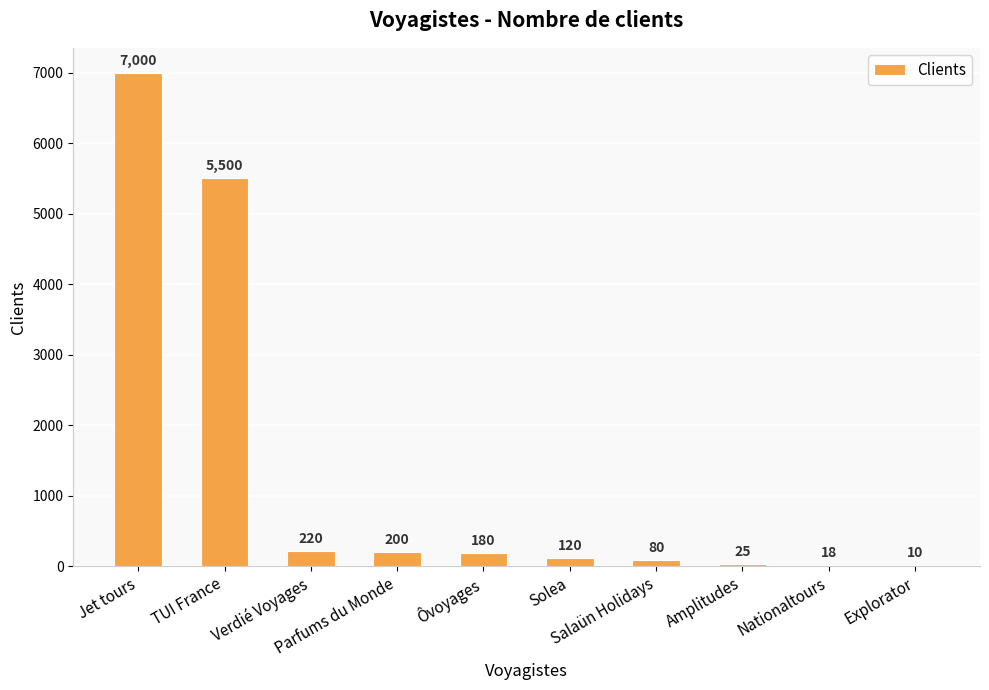

At which label does the data first exceed 180?

Jet tours